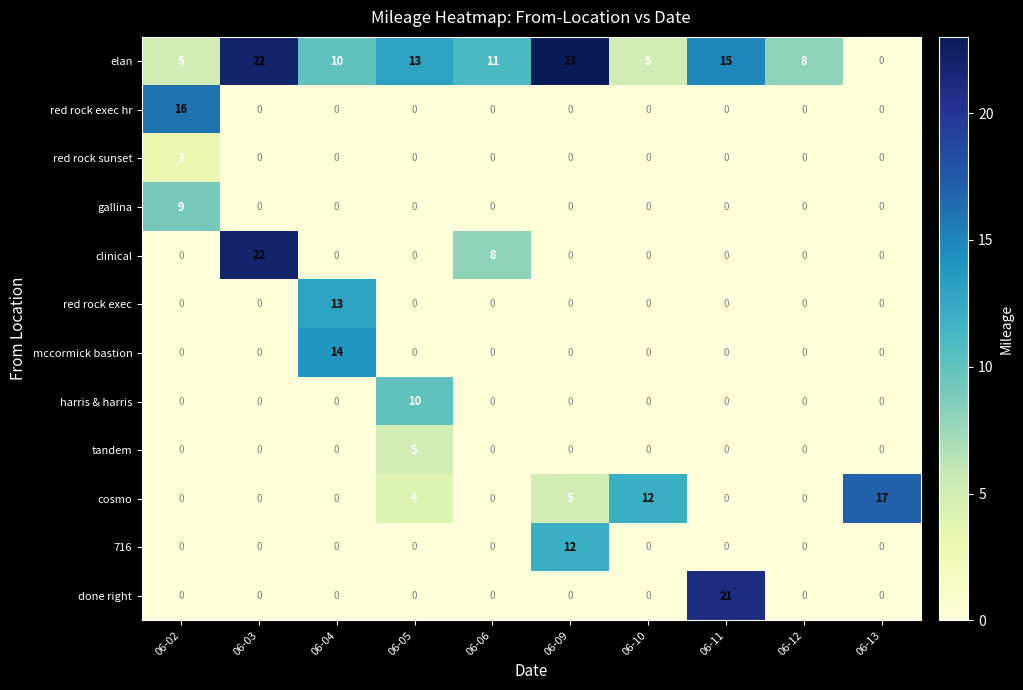

Which series has the largest range (max minus min)?

elan